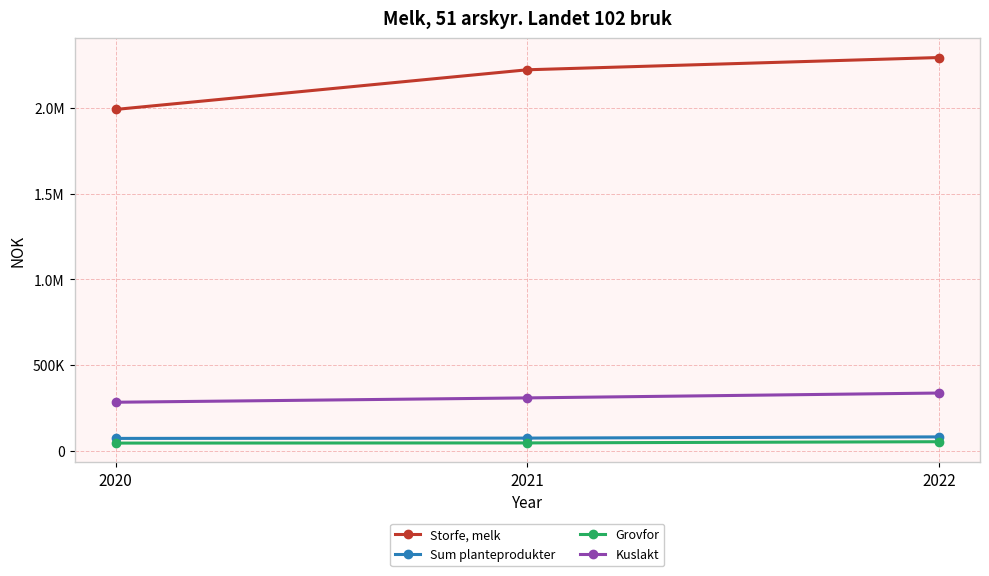

The Sum planteprodukter series shows 80772 at 2022. True or false?

True